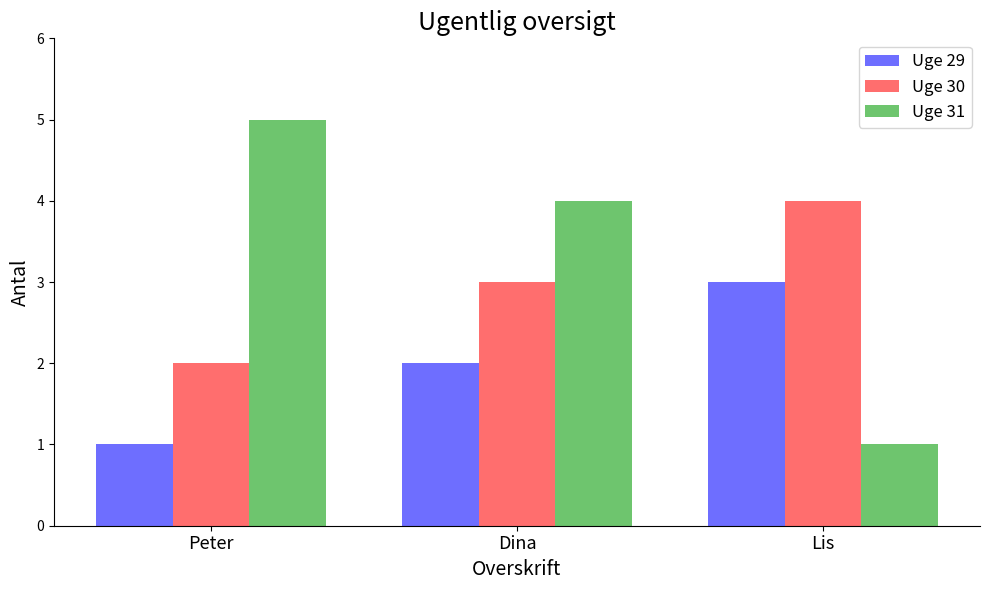

What position from the left is Lis?

3